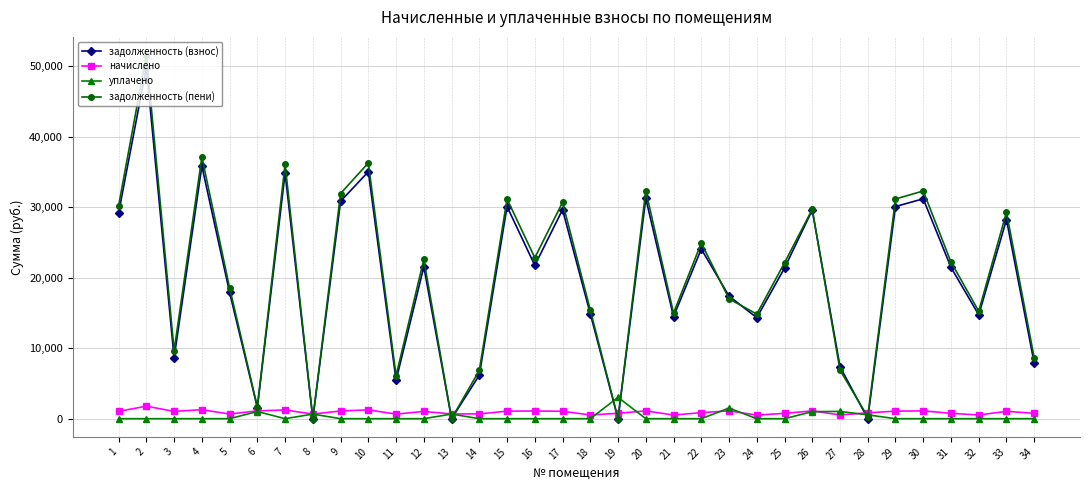

What is the difference between the maximum and second lowest values in the уплачено series?

3030.0